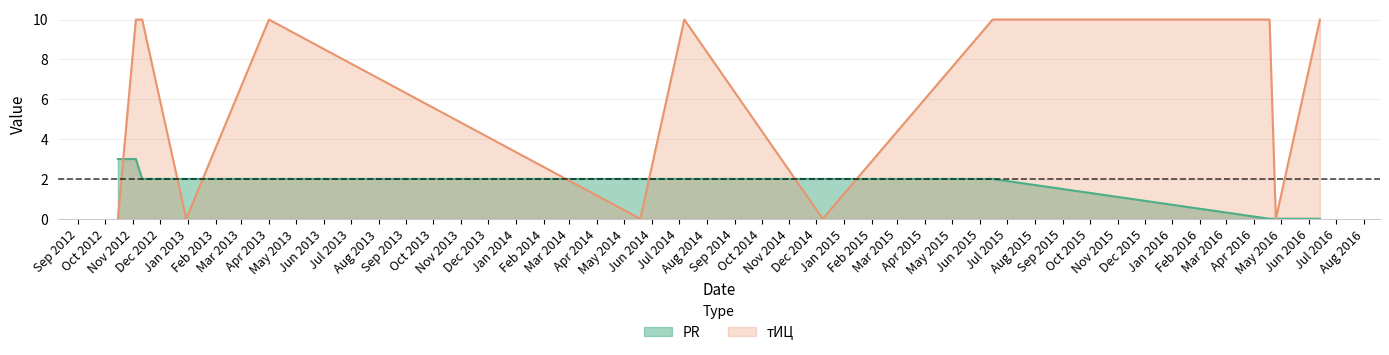

At 2014-05-19, list the series in order from largest to smallest.

PR, тИЦ